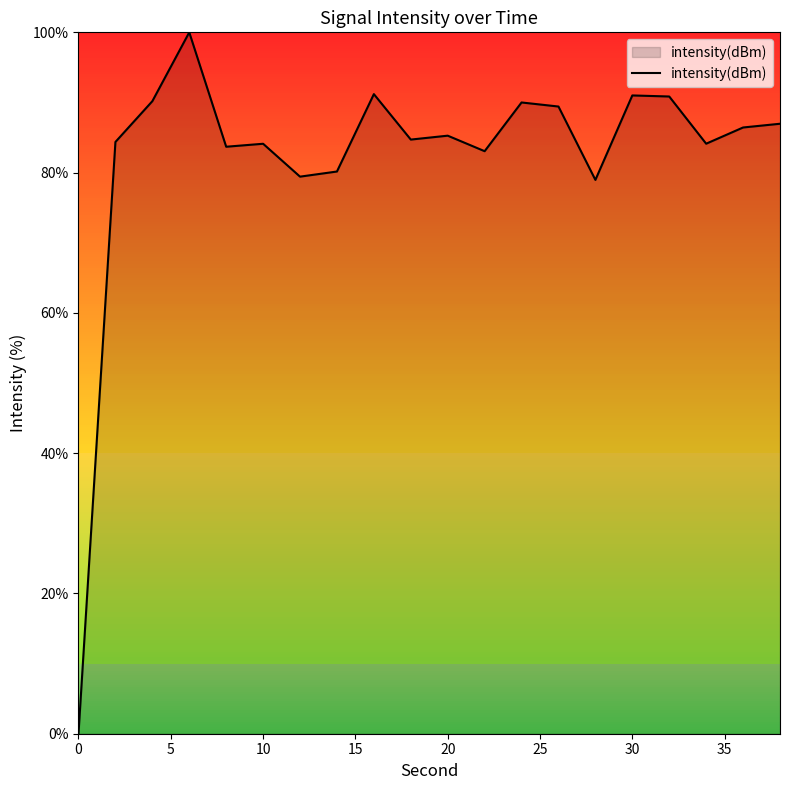

What is the maximum value shown in the chart?

100.0